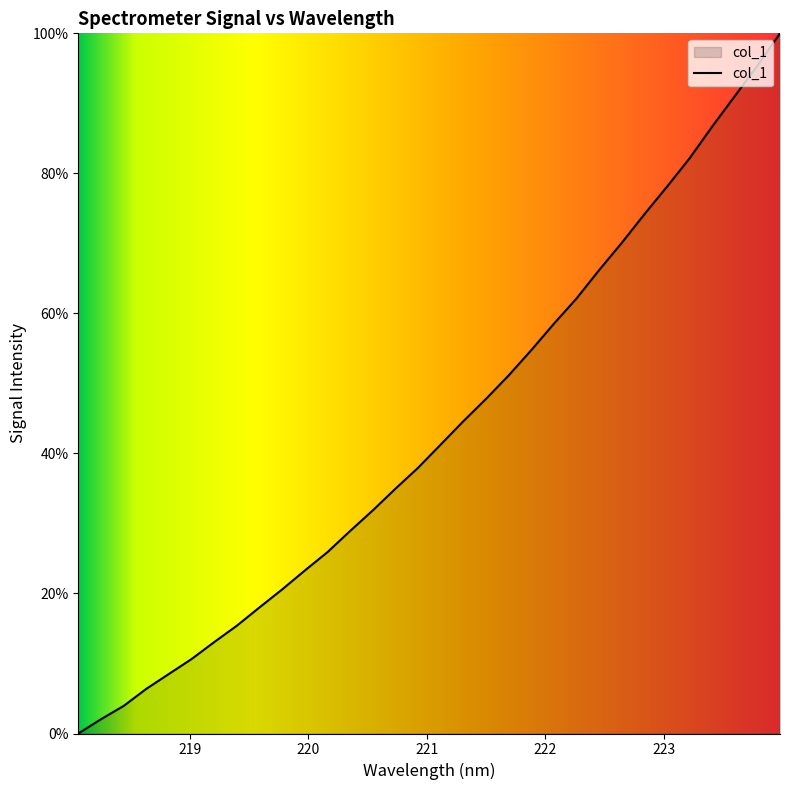

What is the difference between the maximum and minimum values?

100.0